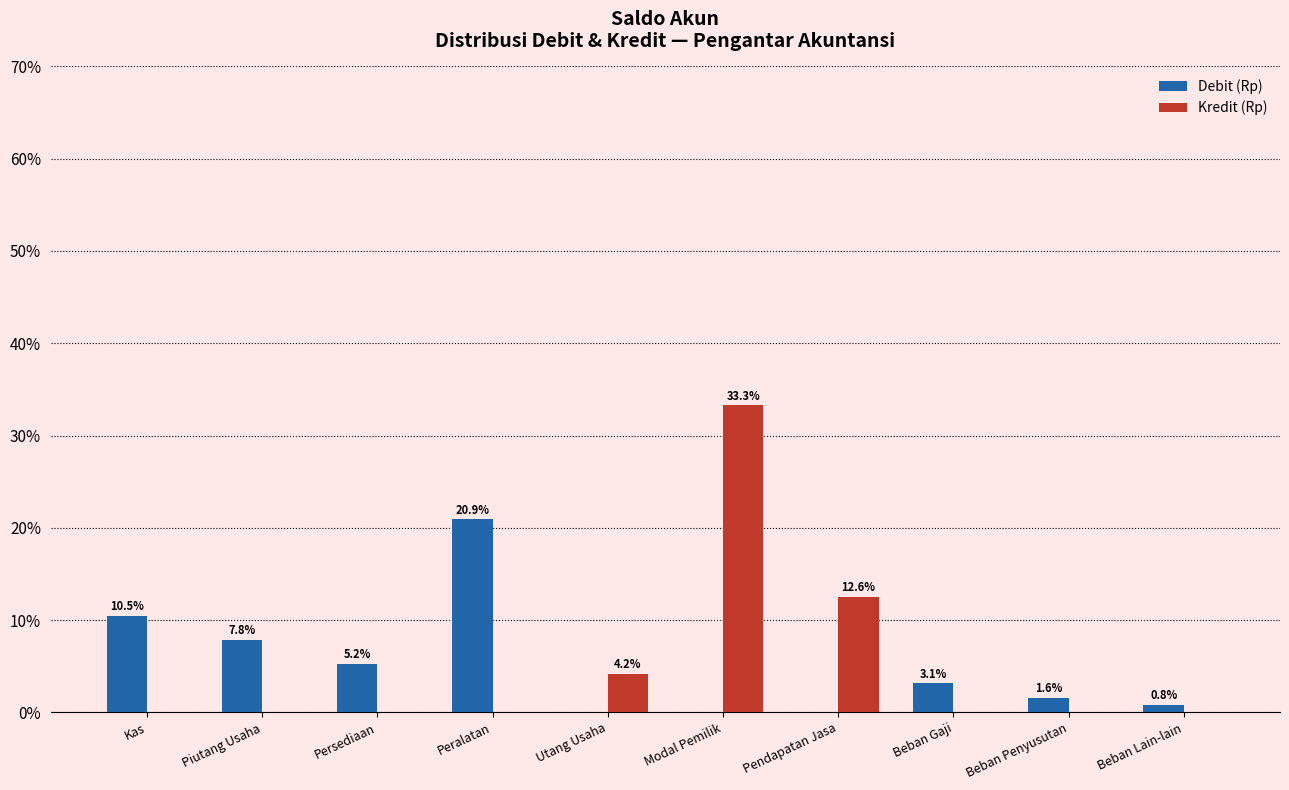

Reading left to right, transcribe all the data shown in this chart.

Debit (Rp): Kas=10.5	Piutang Usaha=7.8	Persediaan=5.2	Peralatan=20.9	Utang Usaha=0.0	Modal Pemilik=0.0	Pendapatan Jasa=0.0	Beban Gaji=3.1	Beban Penyusutan=1.6	Beban Lain-lain=0.8
Kredit (Rp): Kas=0.0	Piutang Usaha=0.0	Persediaan=0.0	Peralatan=0.0	Utang Usaha=4.2	Modal Pemilik=33.3	Pendapatan Jasa=12.6	Beban Gaji=0.0	Beban Penyusutan=0.0	Beban Lain-lain=0.0